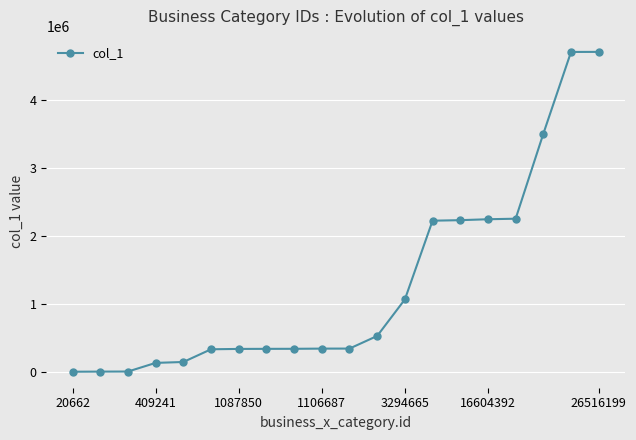

Count the number of data series in this chart.

1